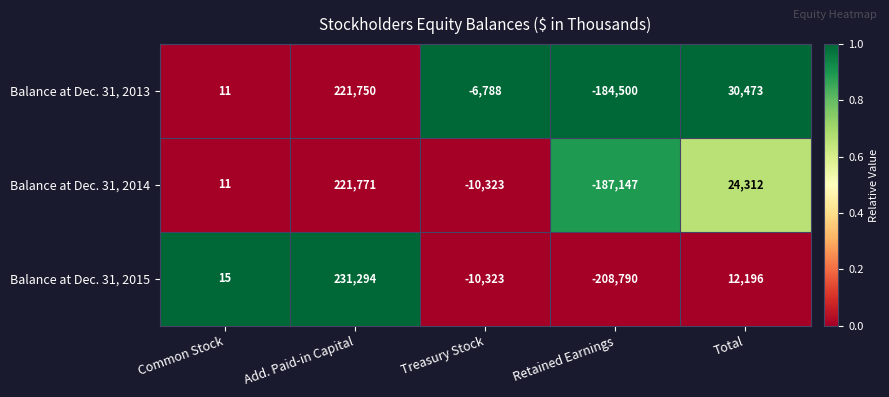

What is the spread (max minus min) of values at Treasury Stock?

3535